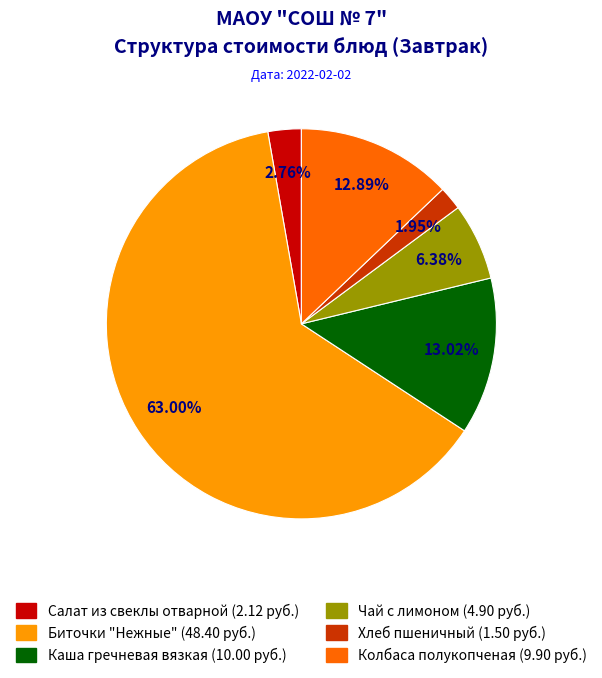

Do Каша гречневая вязкая and Хлеб пшеничный together represent more than half of the pie?

No